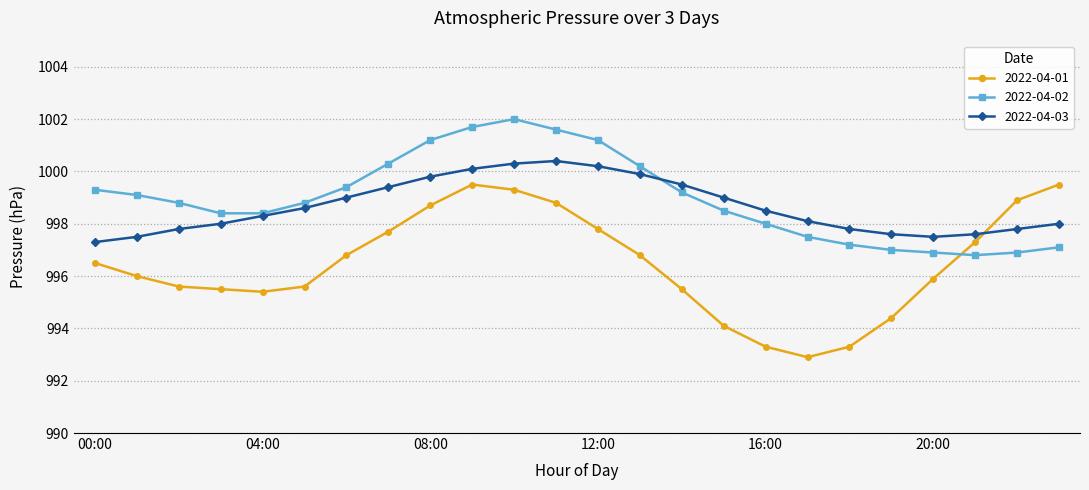

At how many categories does at least one series exceed 1001?

5